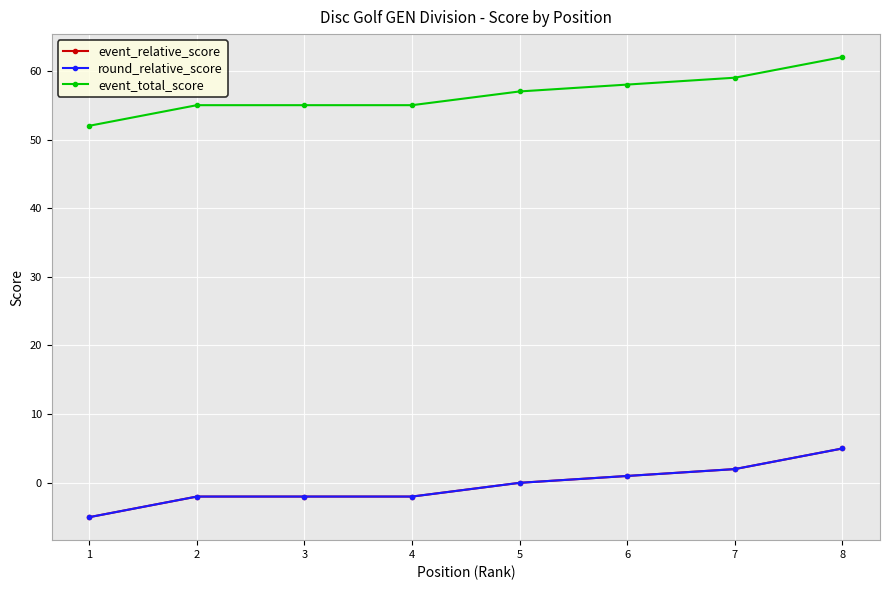

Does the chart have visible grid lines?

Yes